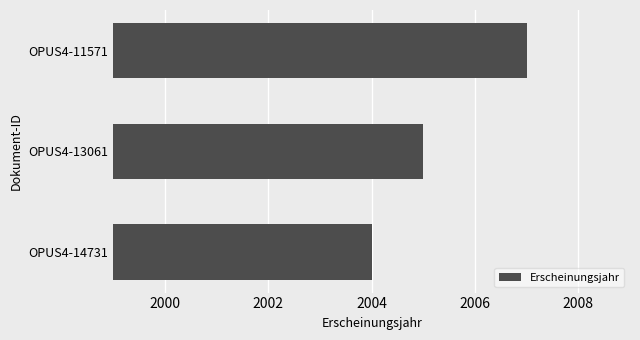

What is the ratio of the value at OPUS4-11571 to the value at OPUS4-14731?

1.0